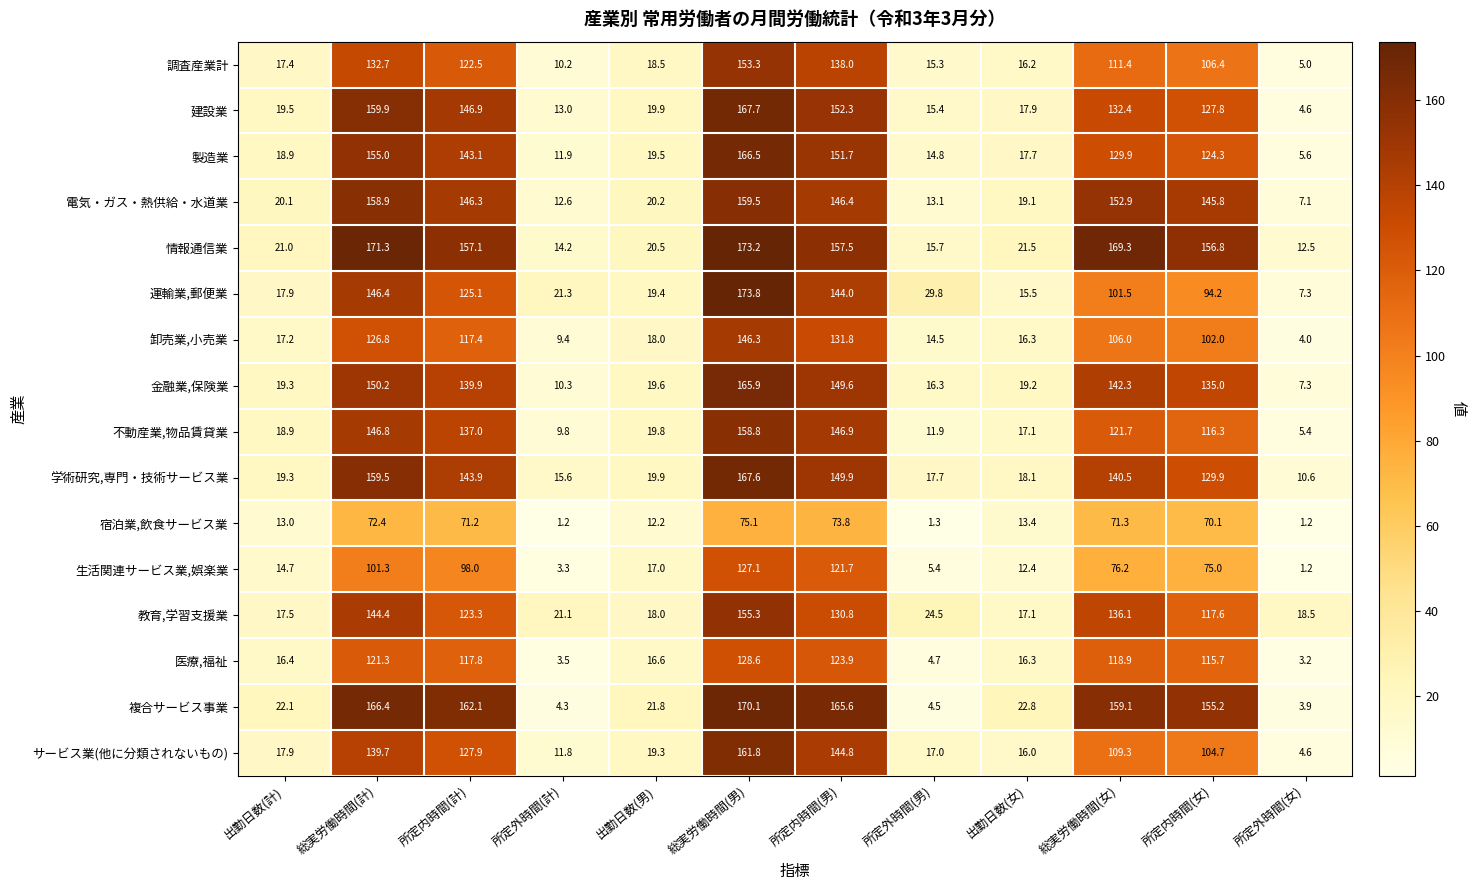

What is the lowest value of the 電気・ガス・熱供給・水道業 series?

7.1